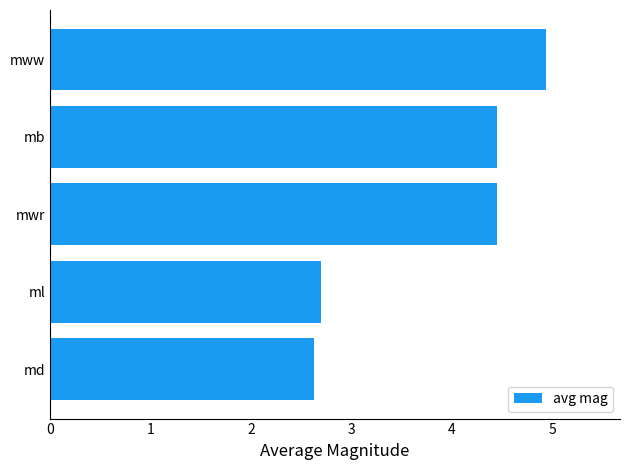

What is the minimum value shown in the chart?

2.6